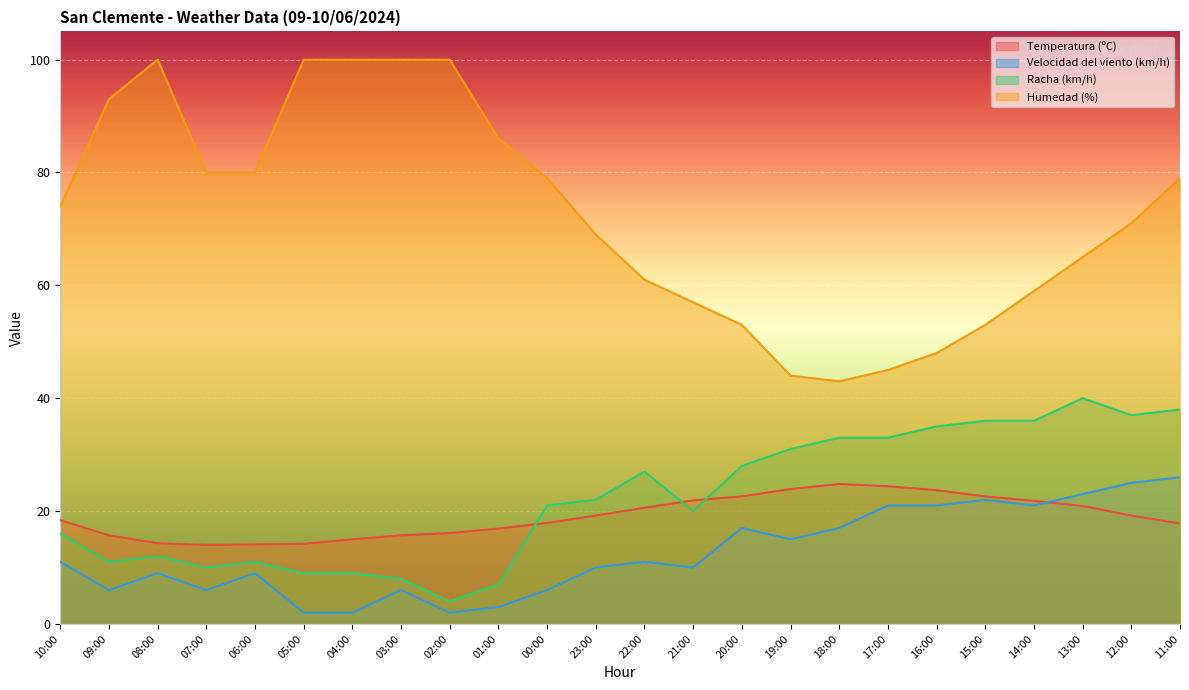

What is the value of the Temperatura (ºC) point at the 23rd from the left?

19.2